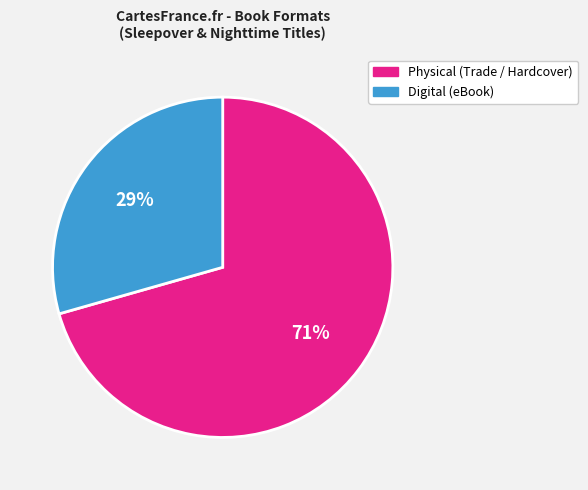

To the nearest percent, what is the average slice percentage?

50%